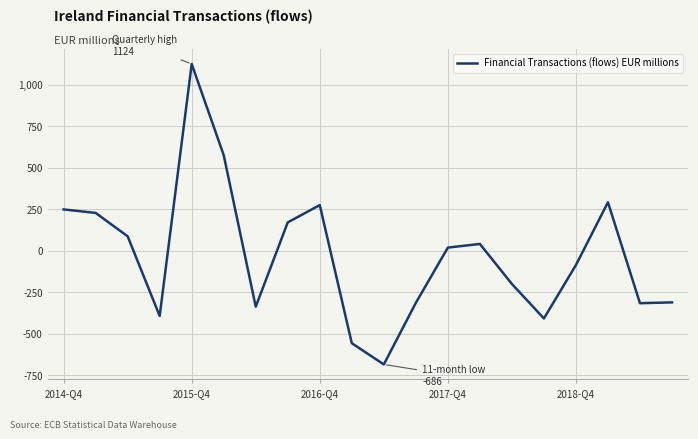

How many negative values are there?

10